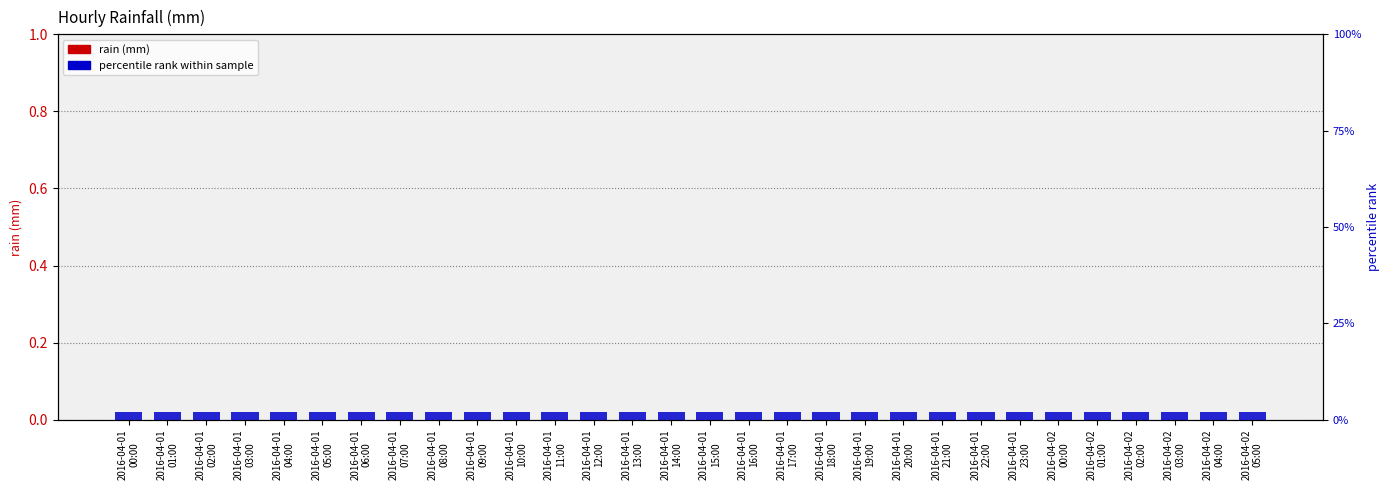

Rank the series by their maximum value, from lowest to highest.

rain, percentile rank